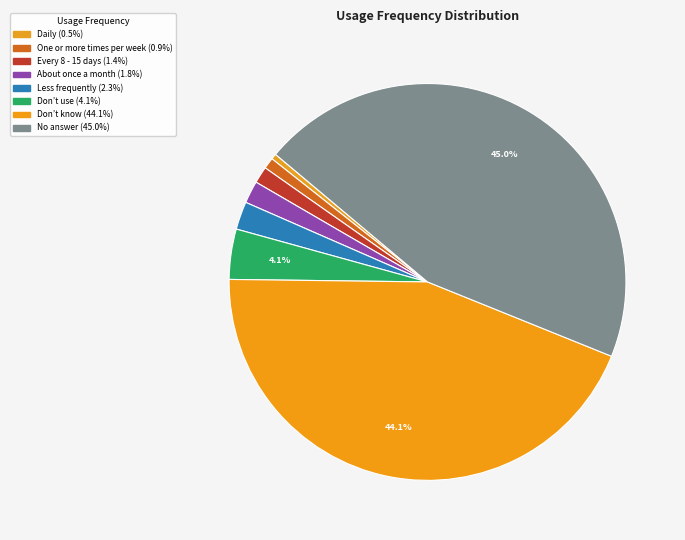

To the nearest percent, what is the difference between the No answer and Every 8 - 15 days slice percentages?

44%